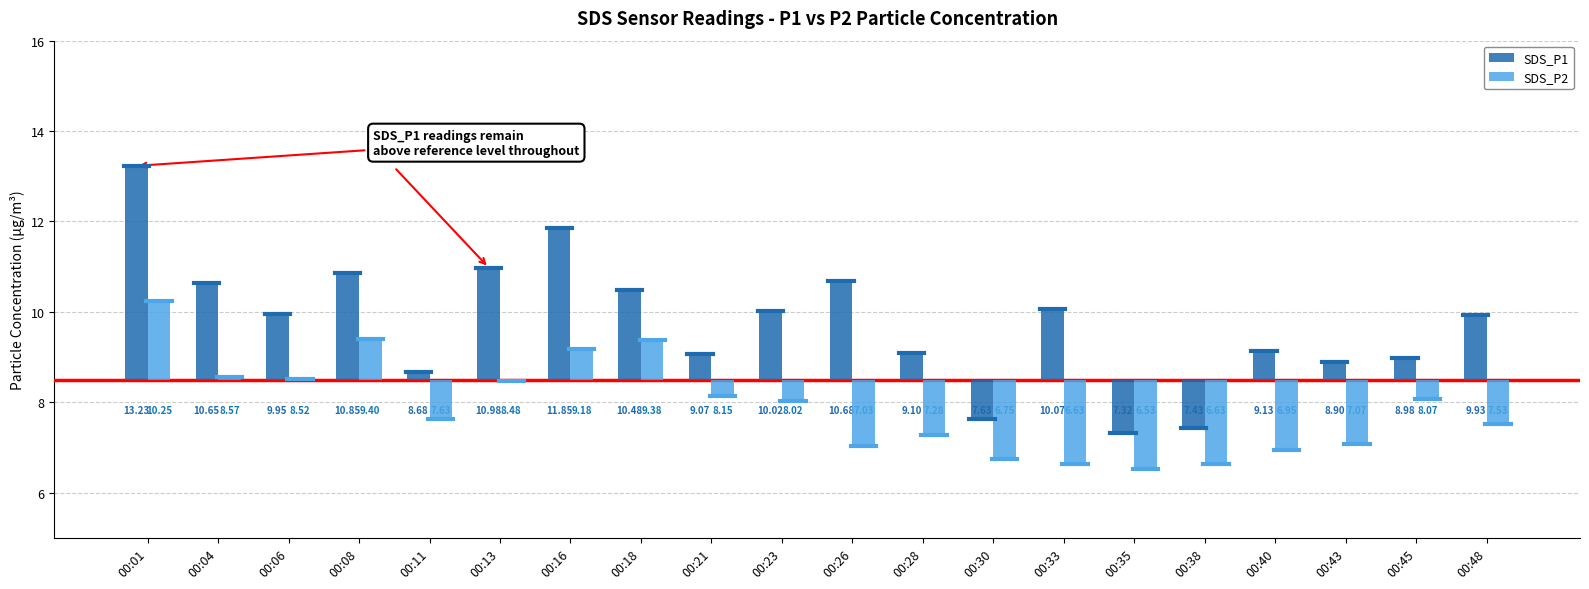

How many bars are there in total?

40